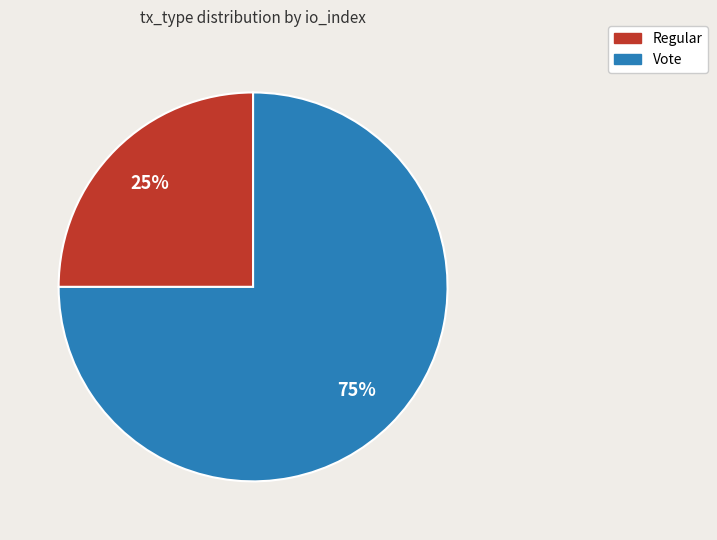

The Vote slice represents 67% of the pie. True or false?

False